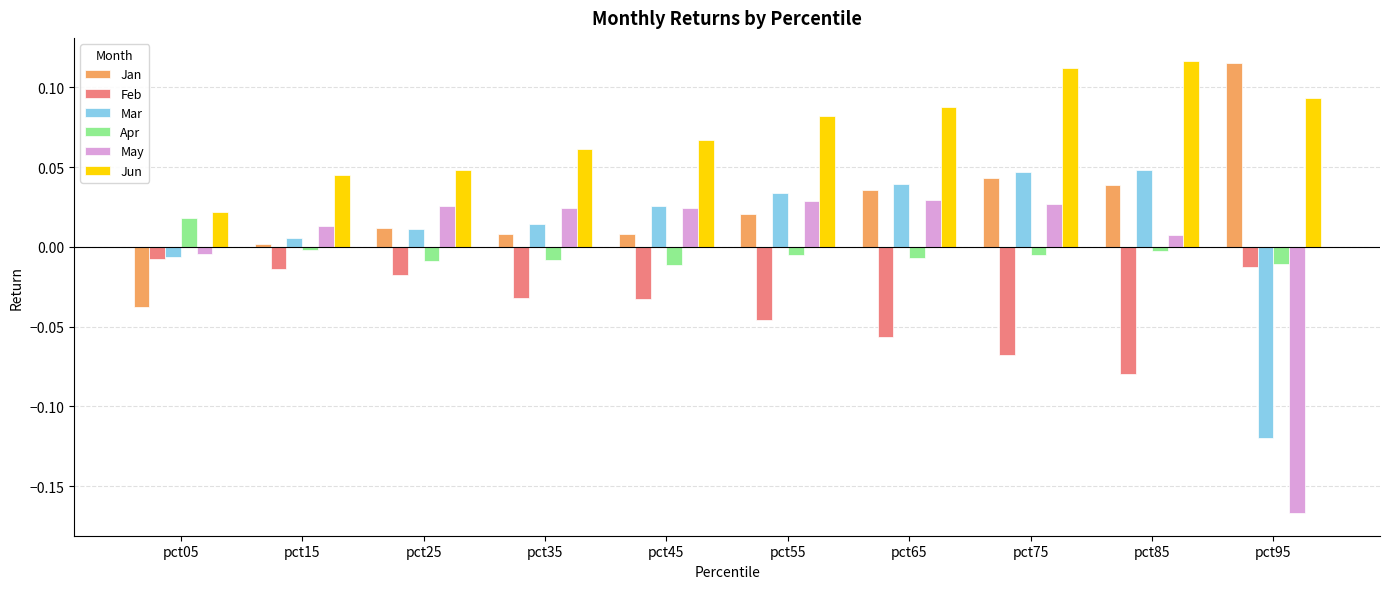

True or false: Jun has a value of 0.0 at pct95.

False